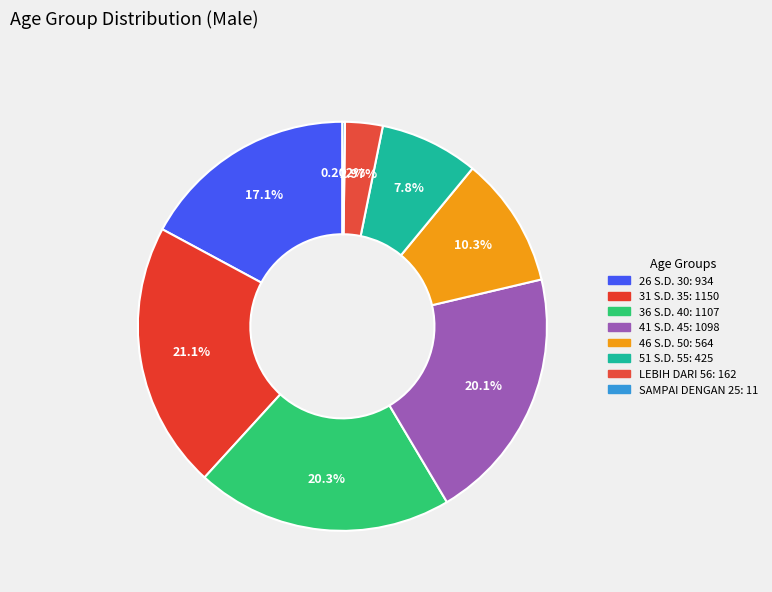

Which has a higher value, 46 S.D. 50 or 31 S.D. 35?

31 S.D. 35